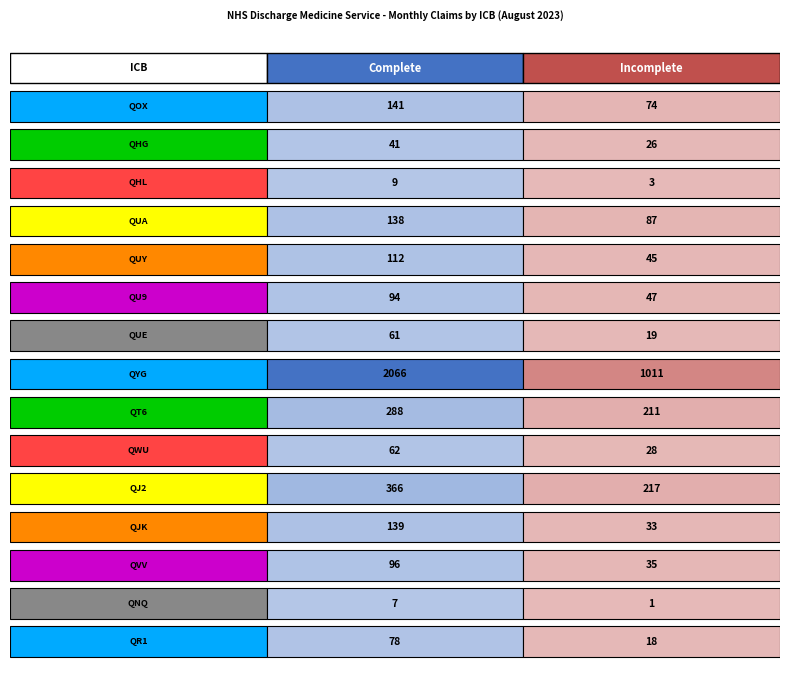

True or false: Complete has a value of 76 at QT6.

False